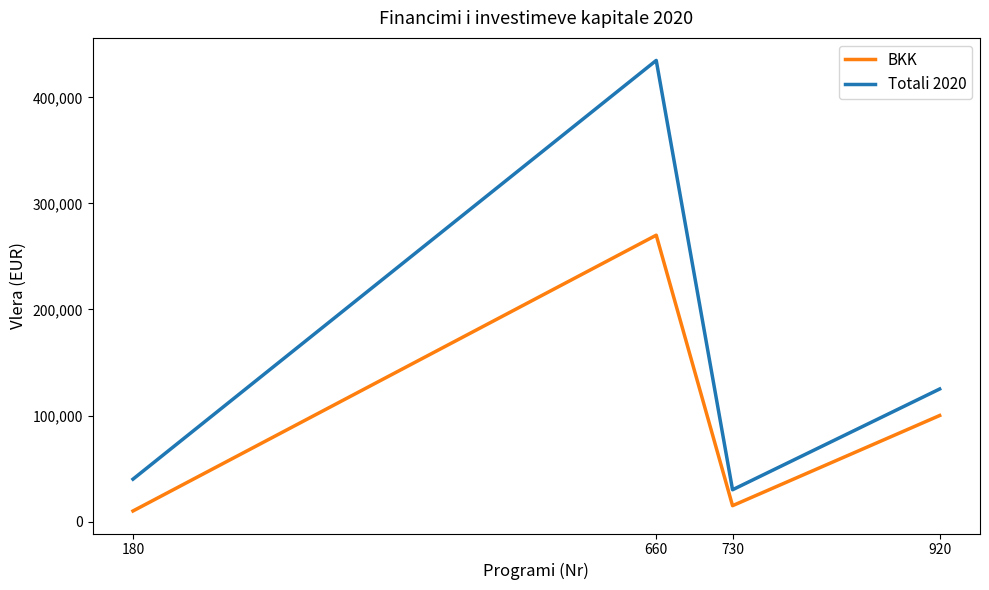

What is the difference between the maximum and minimum values in the Totali 2020 series?

404772